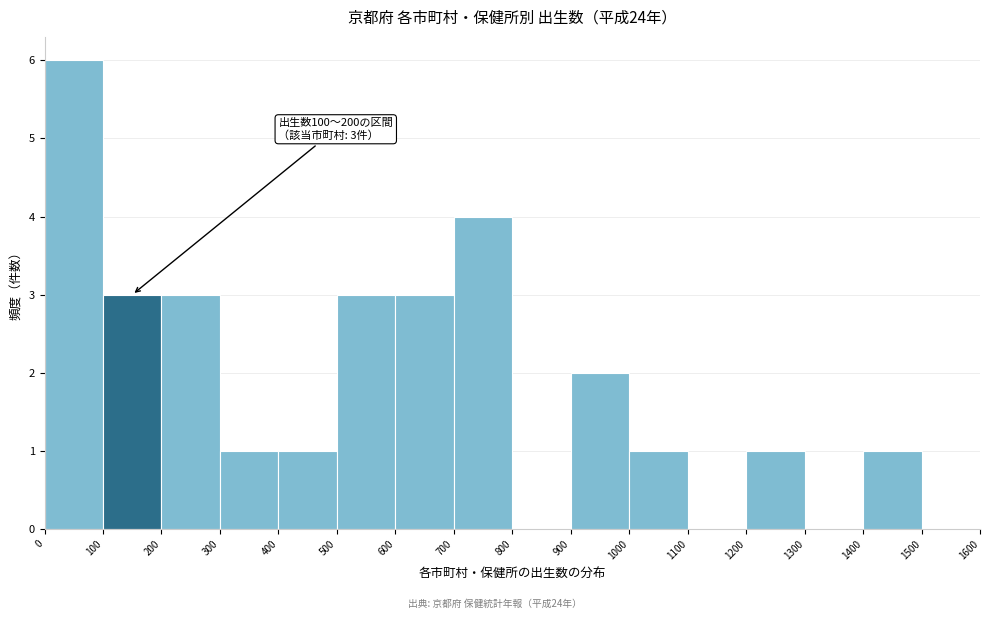

Which range on the x-axis has the tallest bar?

0 to 100